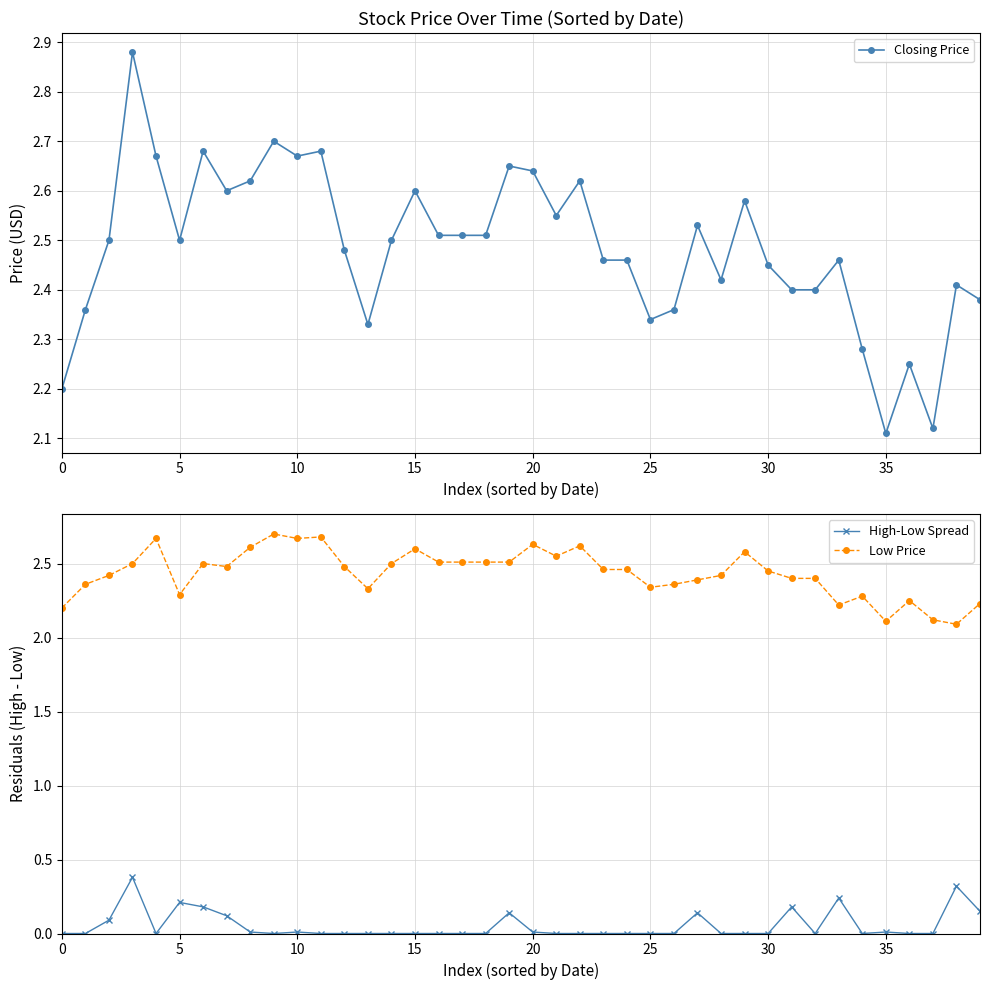

What is the minimum value for Closing Price?

2.1